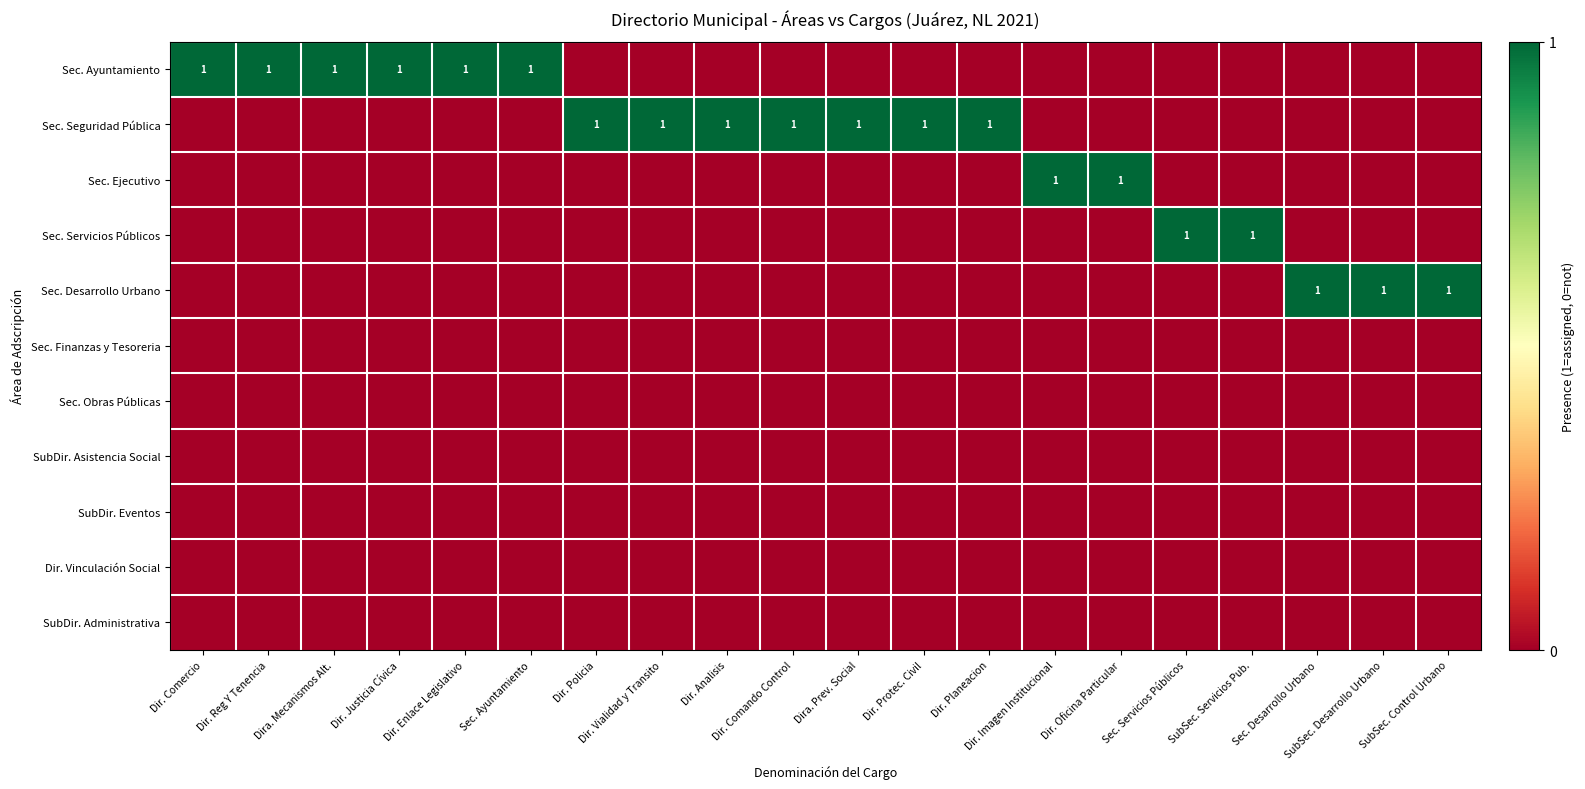

True or false: Sec. Finanzas y Tesoreria has a value of 0 at SubSec. Desarrollo Urbano.

True